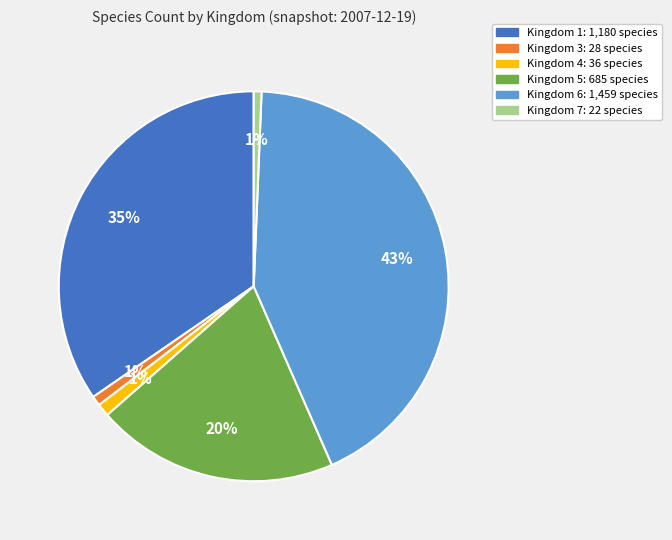

To the nearest percent, what is the average slice percentage?

17%